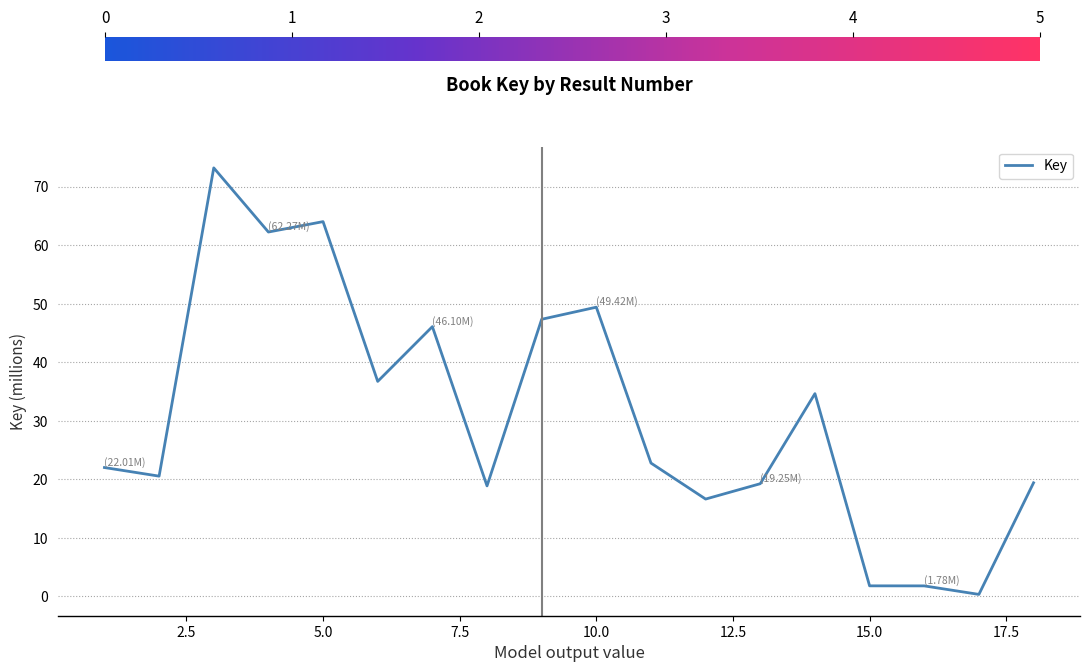

What is the difference between the maximum and minimum values?

72.9